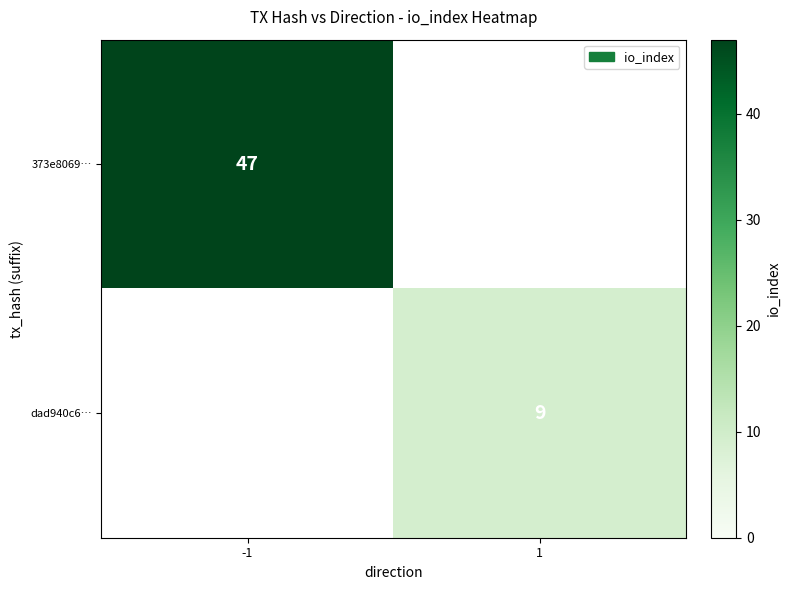

Is the value of 373e8069… at -1 greater than the value of dad940c6… at 1?

Yes